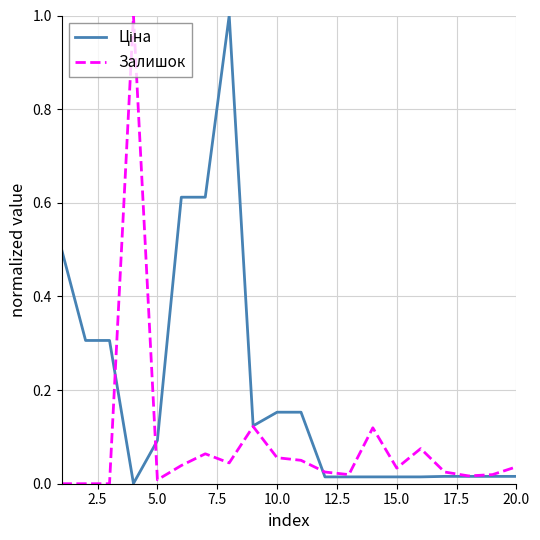

What is the highest value of the Залишок series?

1.0